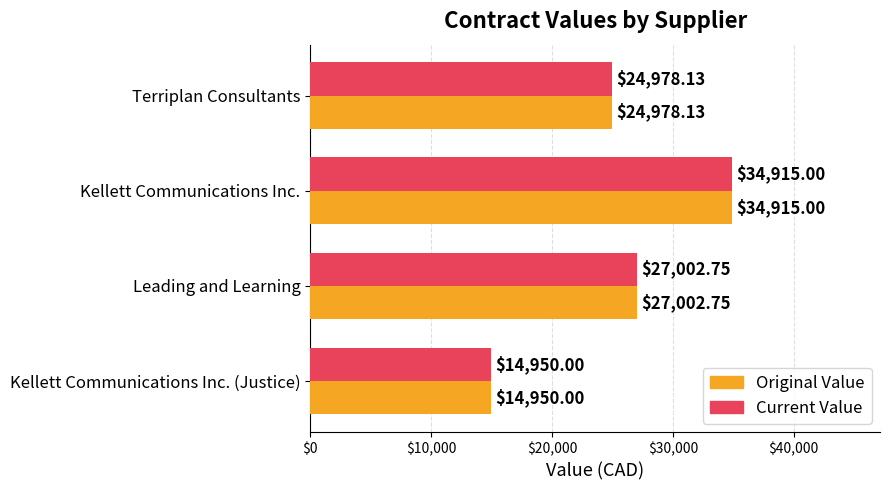

What is the total value across all series at Terriplan Consultants?

49956.3